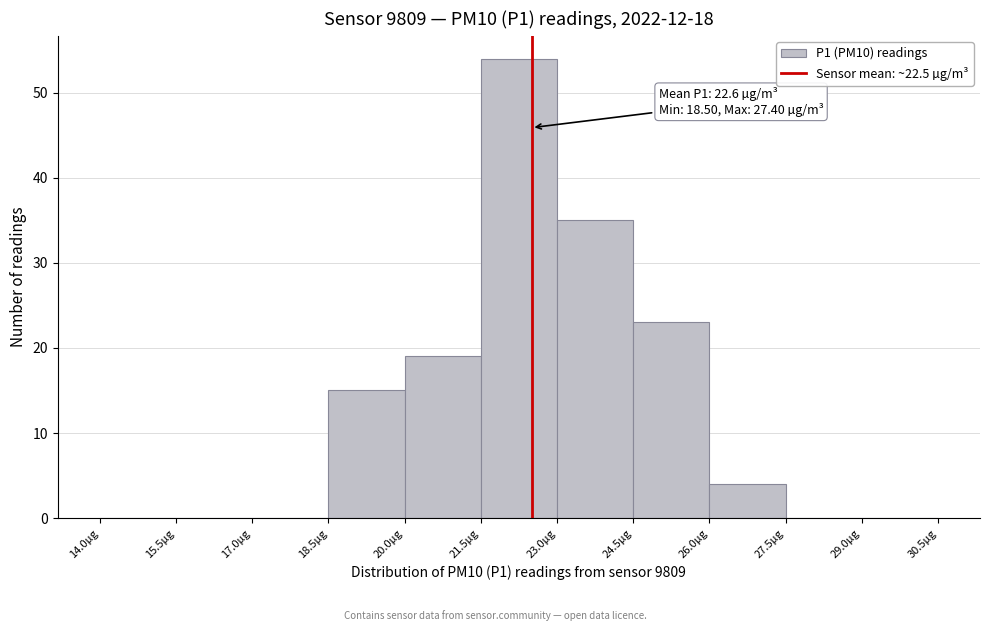

Over which range of the x-axis is the bar tallest?

21.5 to 23.0